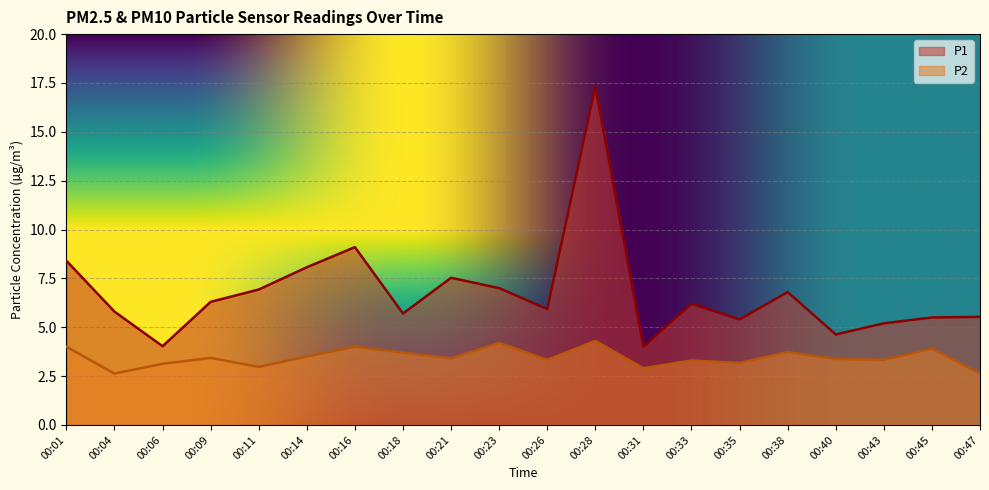

The P2 series shows 4.3 at 00:28. True or false?

True